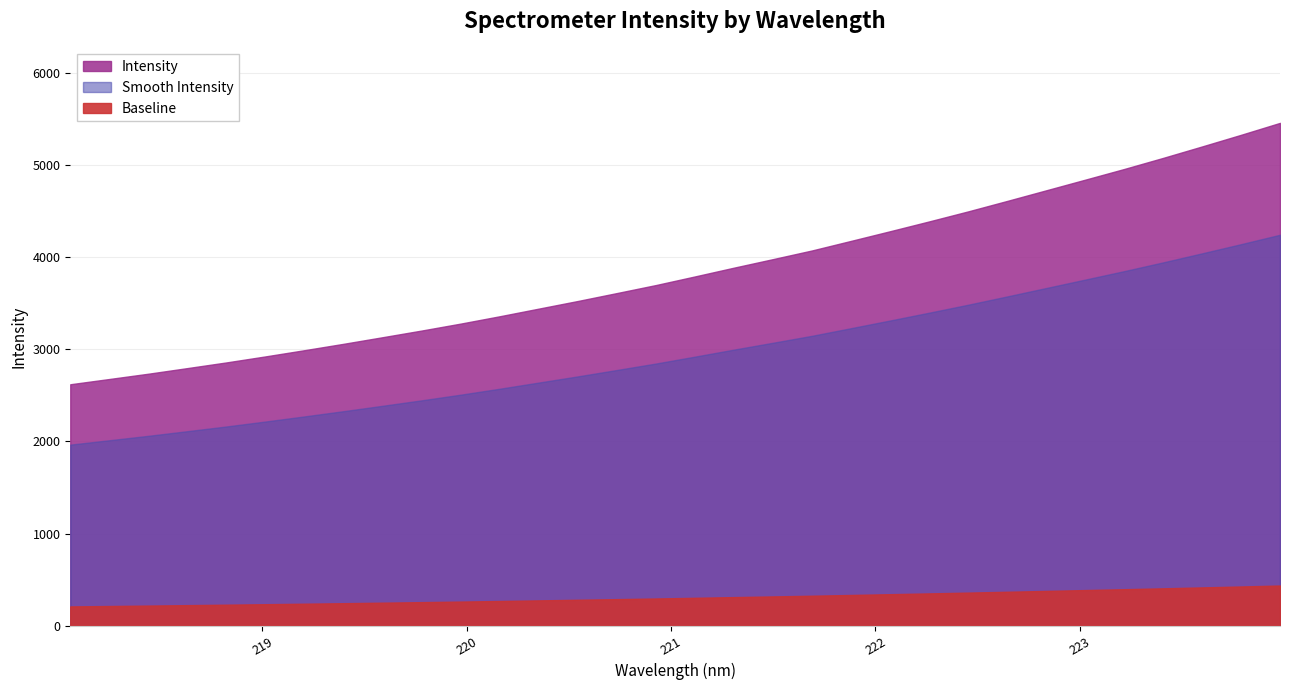

True or false: there are more than 0 points higher than both neighbors.

False